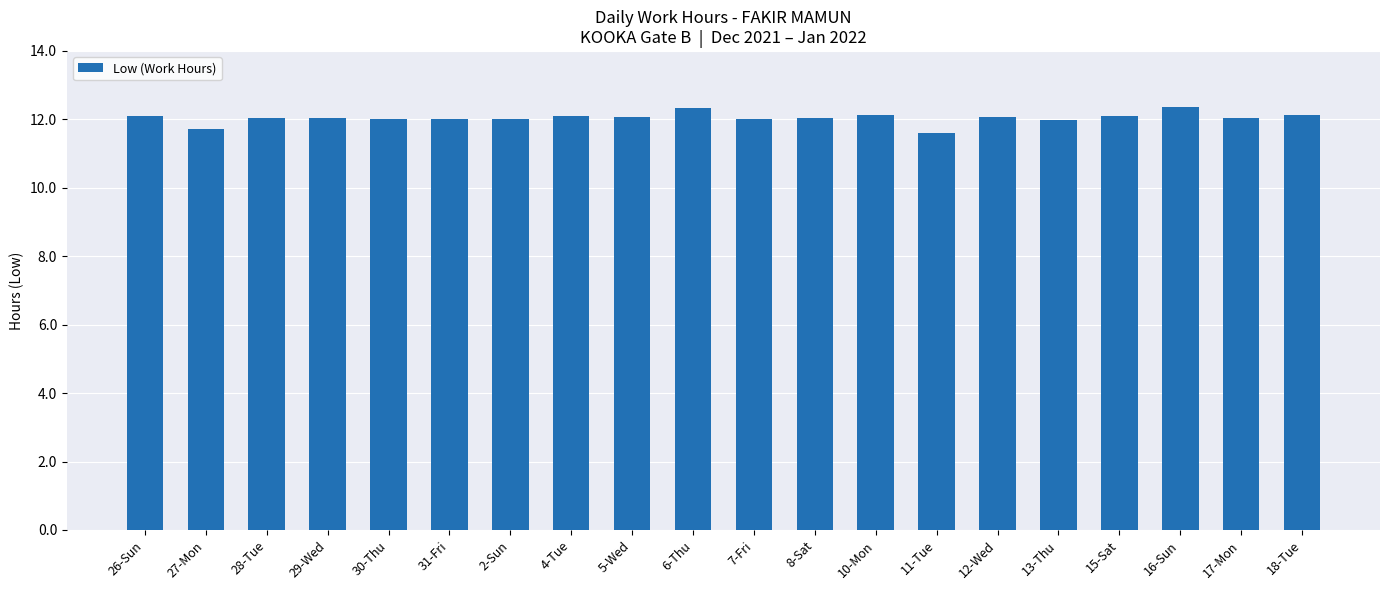

The chart shows a value of 4.4 at 4-Tue. True or false?

False